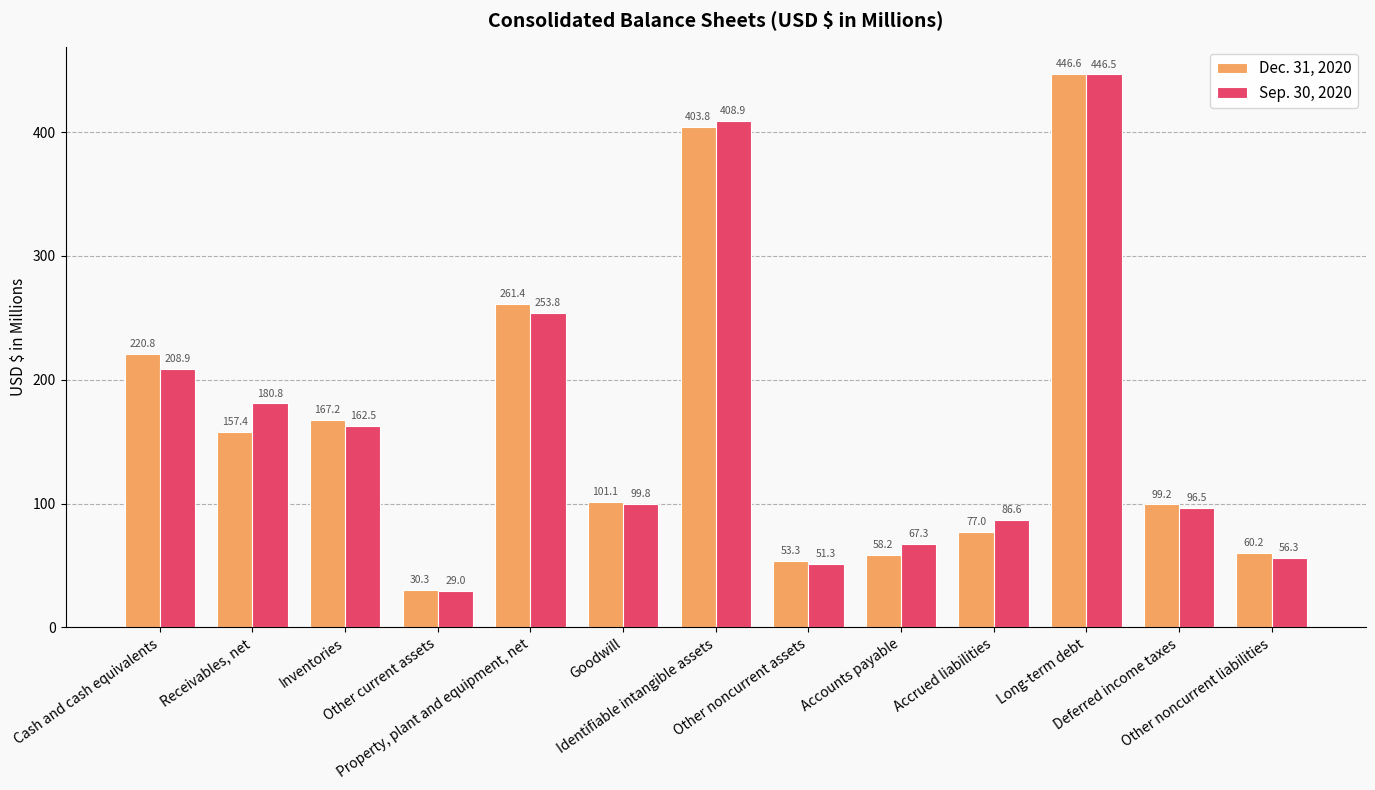

Is the value of Sep. 30, 2020 at Other current assets greater than the value of Dec. 31, 2020 at Deferred income taxes?

No